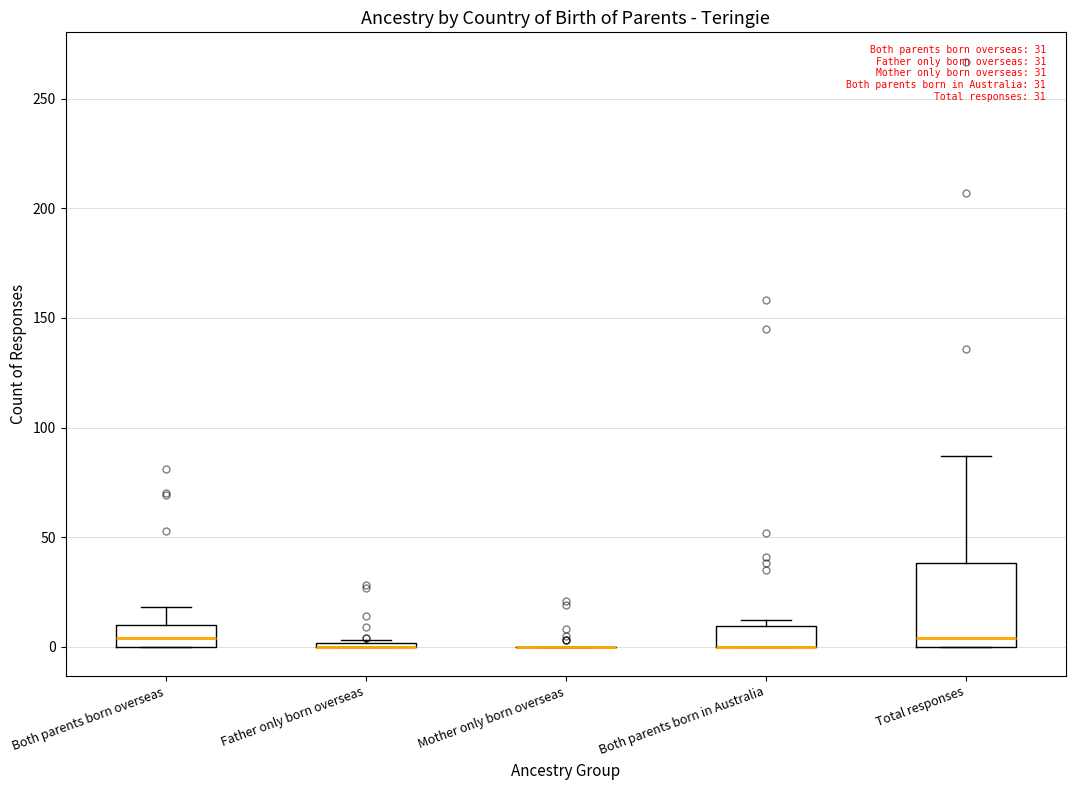

Comparing the boxes themselves (not the whiskers), which one is the tallest?

Total responses